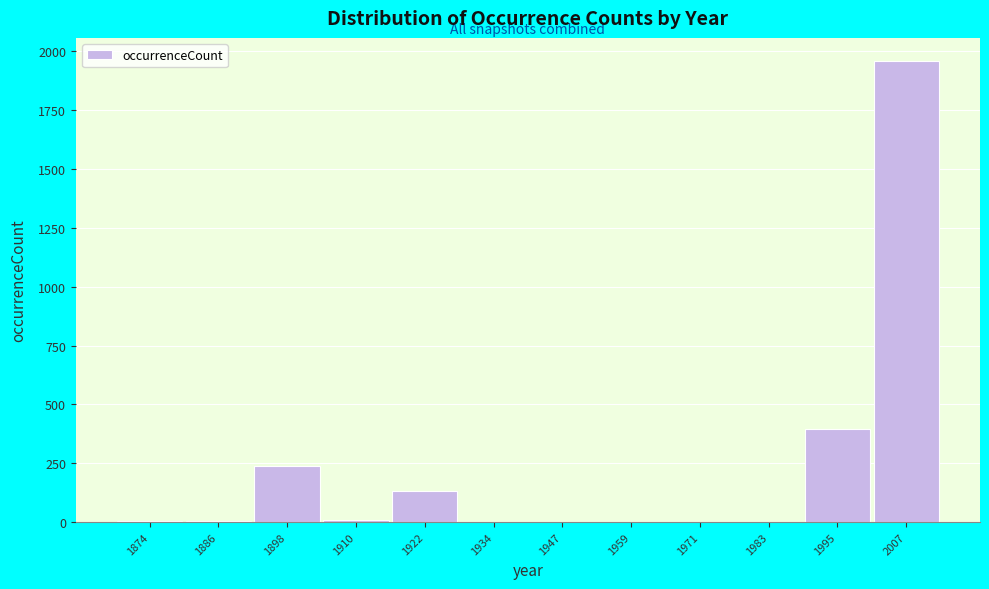

Reading left to right, transcribe this chart: for each bar, give the range it covers on the x-axis and its height. Neither the bar edges nor the heights are printed on the chart, so give them approximately, as read against the axes.

1868 to 1880: under 50
1880 to 1892: under 50
1892 to 1904: 250
1904 to 1916: under 50
1916 to 1928: 150
1928 to 1942: 0
1942 to 1954: 0
1954 to 1966: 0
1966 to 1978: 0
1978 to 1990: 0
1990 to 2002: 400
2002 to 2014: 1950